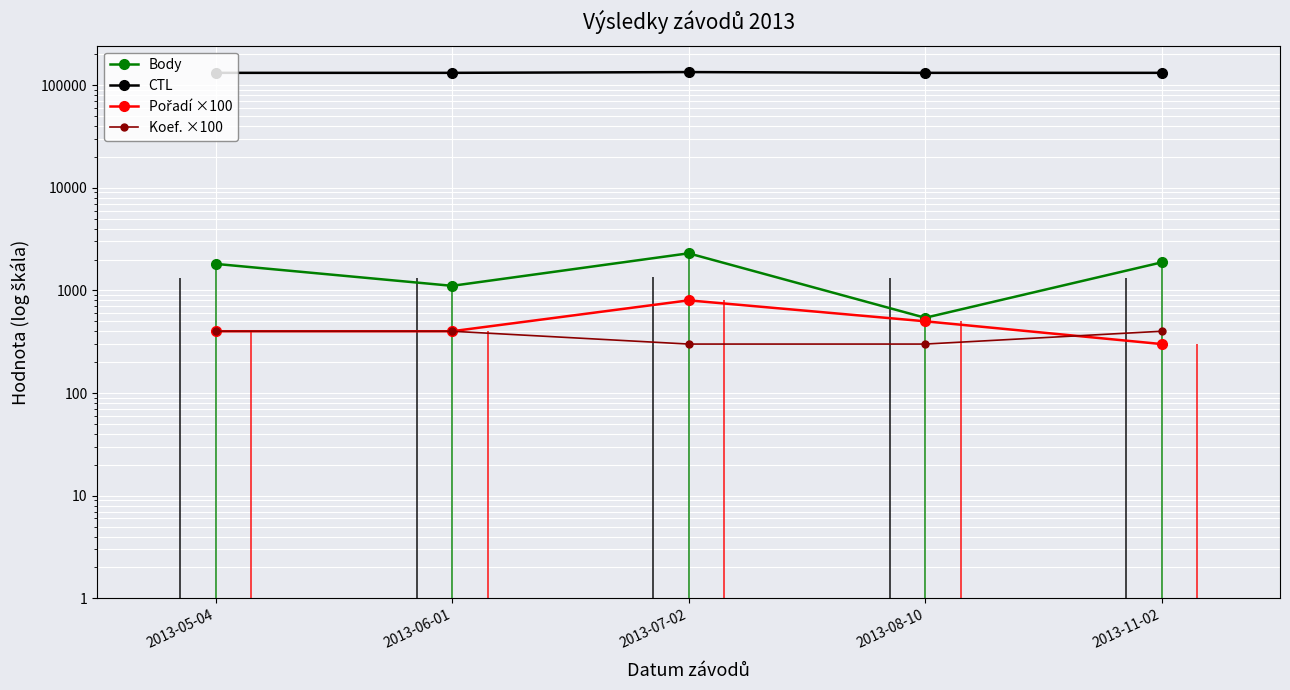

Reading left to right, list all the values displayed in this chart.

Body: 2013-05-04=1813	2013-06-01=1108	2013-07-02=2298	2013-08-10=541	2013-11-02=1876
CTL: 2013-05-04=131712	2013-06-01=131717	2013-07-02=134011	2013-08-10=131719	2013-11-02=131729
Pořadí ×100: 2013-05-04=400	2013-06-01=400	2013-07-02=800	2013-08-10=500	2013-11-02=300
Koef. ×100: 2013-05-04=400	2013-06-01=400	2013-07-02=300	2013-08-10=300	2013-11-02=400